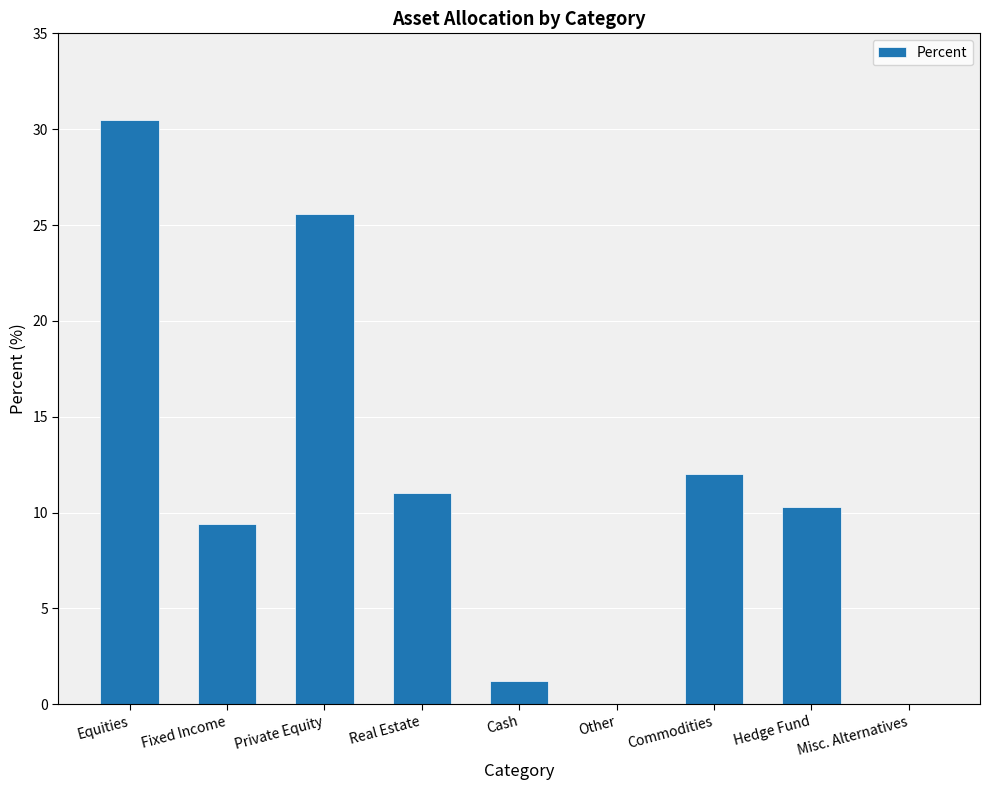

What is the maximum value shown in the chart?

30.5